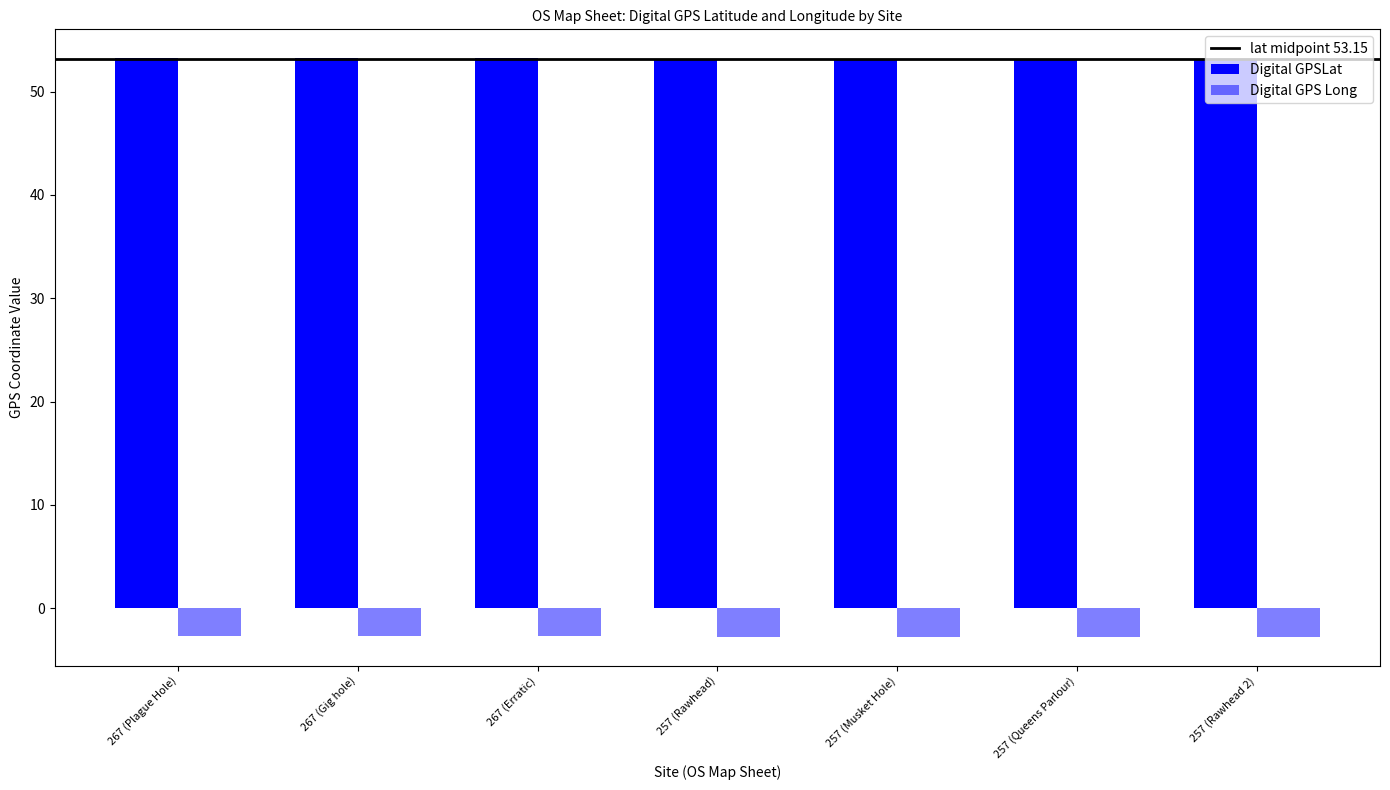

Reading left to right, transcribe all the data shown in this chart.

Digital GPSLat: 267 (Plague Hole)=53.2	267 (Gig hole)=53.2	267 (Erratic)=53.2	257 (Rawhead)=53.1	257 (Musket Hole)=53.1	257 (Queens Parlour)=53.1	257 (Rawhead 2)=53.1
Digital GPS Long: 267 (Plague Hole)=-2.6	267 (Gig hole)=-2.6	267 (Erratic)=-2.7	257 (Rawhead)=-2.7	257 (Musket Hole)=-2.7	257 (Queens Parlour)=-2.7	257 (Rawhead 2)=-2.7